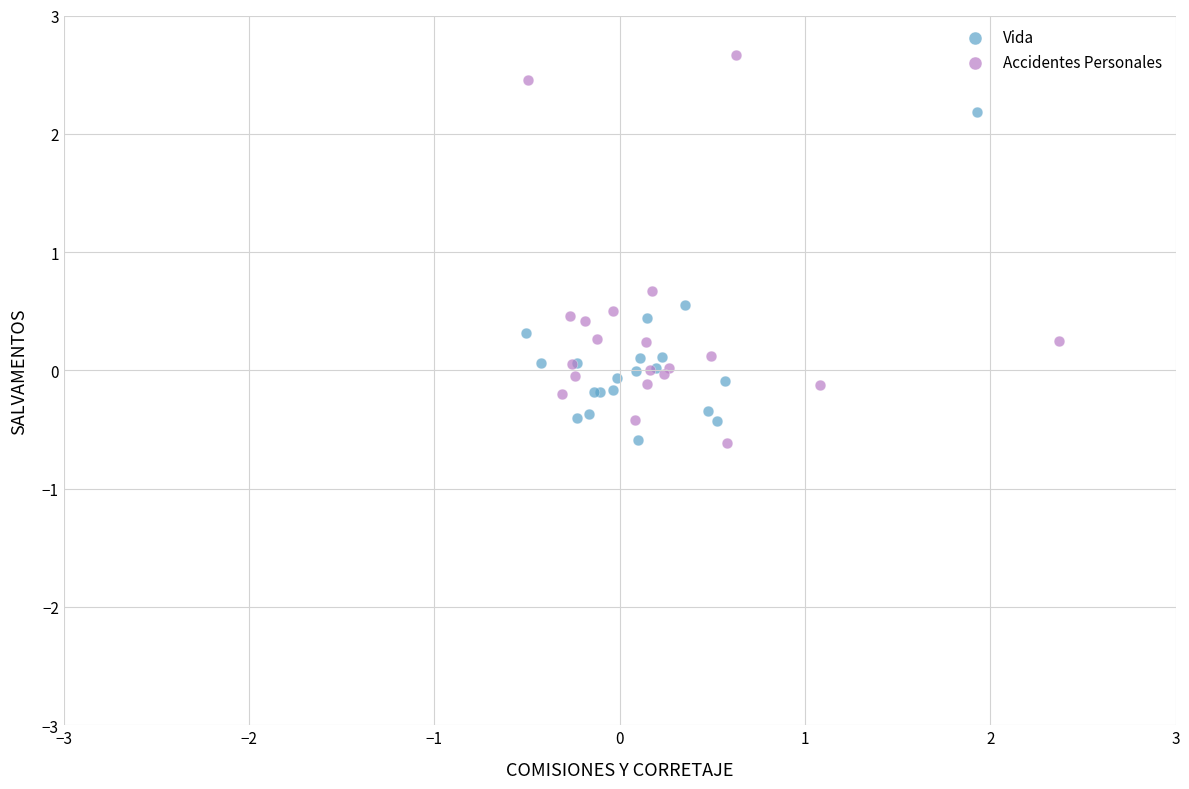

Which series reaches the maximum Y coordinate?

Accidentes Personales